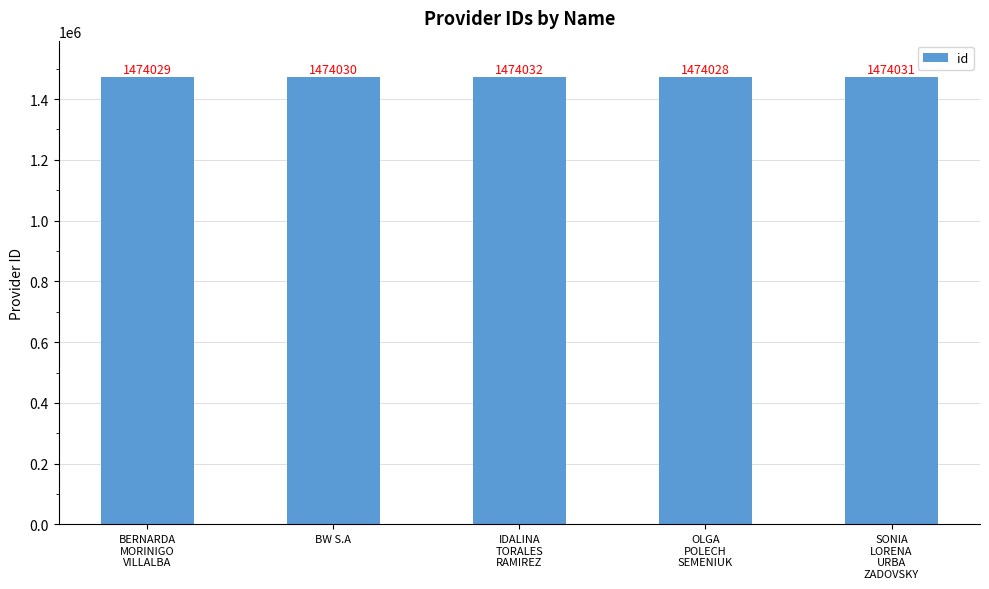

What value does the data have at BW S.A?

1474030